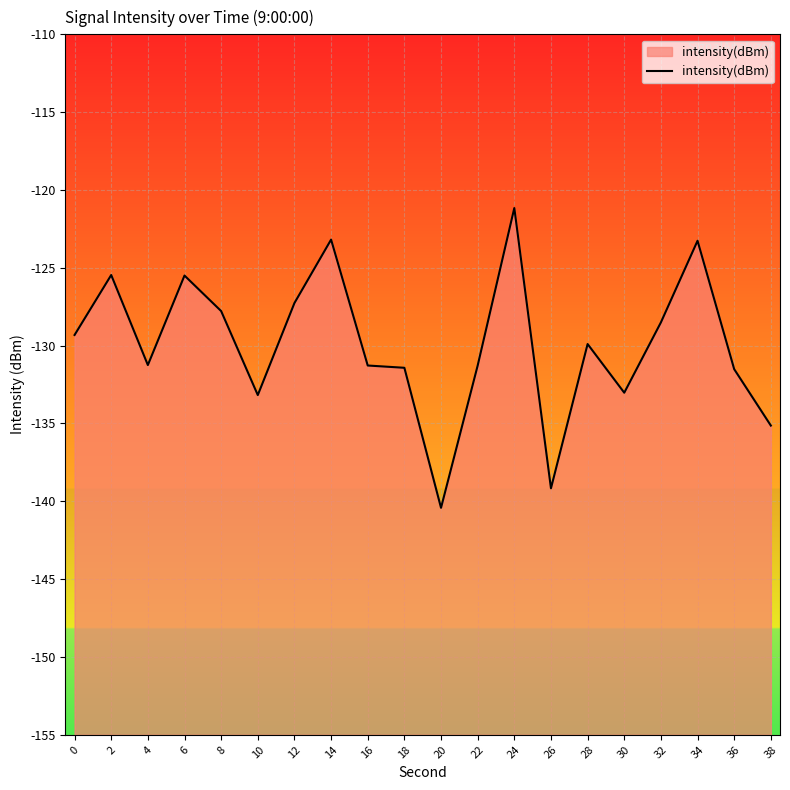

Where is the first local maximum?

2